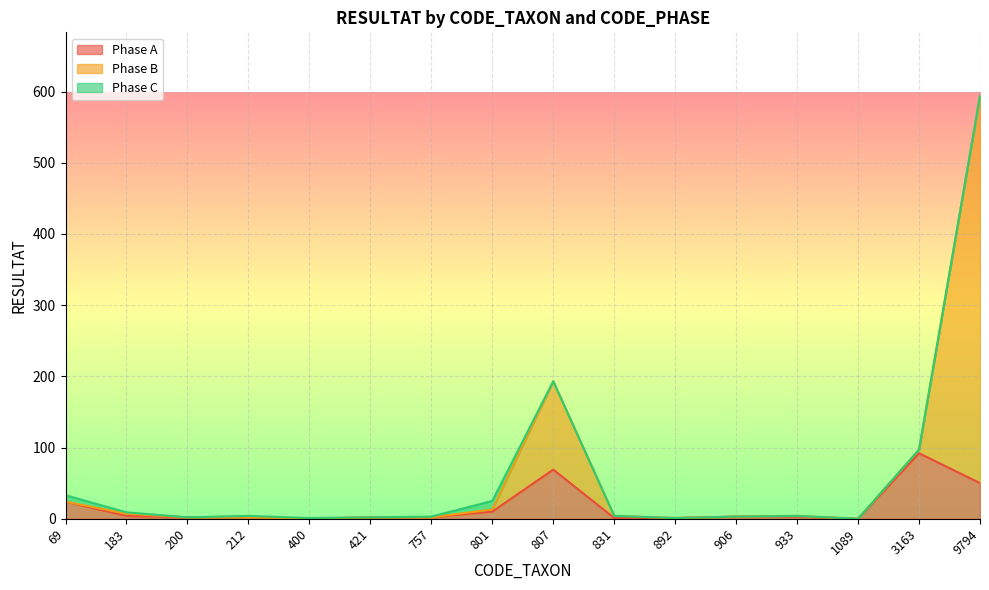

Which has a higher value, 200 or 212?

200